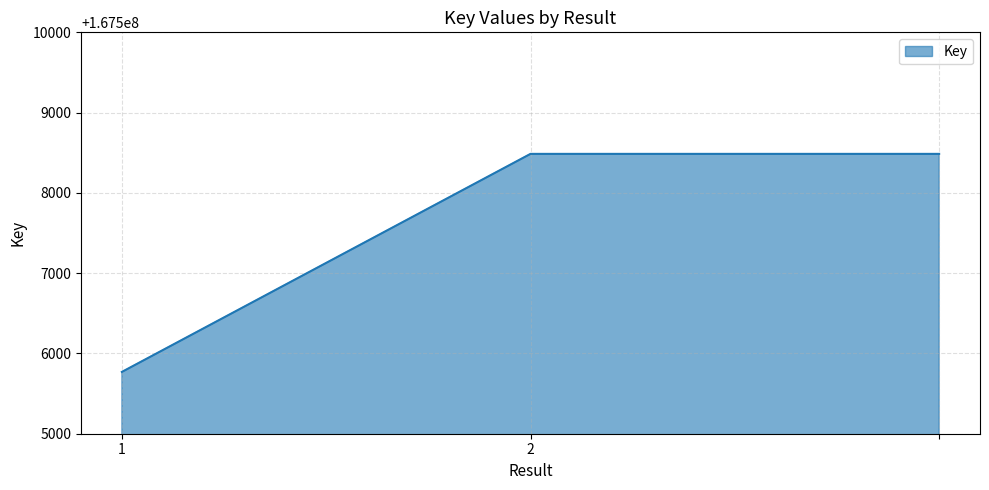

What is the greatest value displayed?

167508486